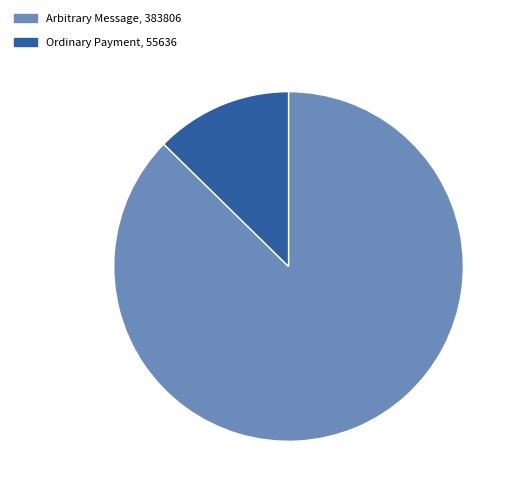

Between Ordinary Payment and Arbitrary Message, which is larger?

Arbitrary Message